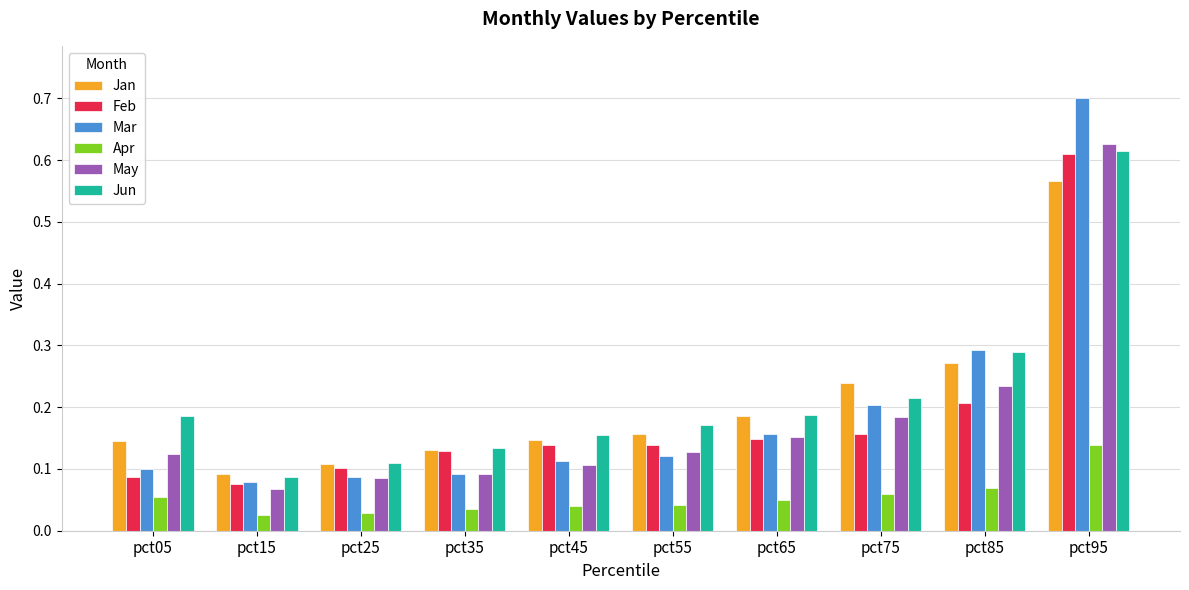

Which category has the highest value in the Feb series?

pct95